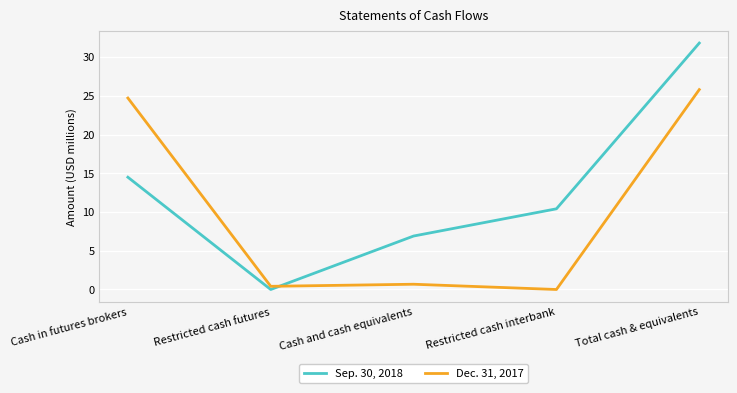

What is the average value of the Sep. 30, 2018 series?

12.7